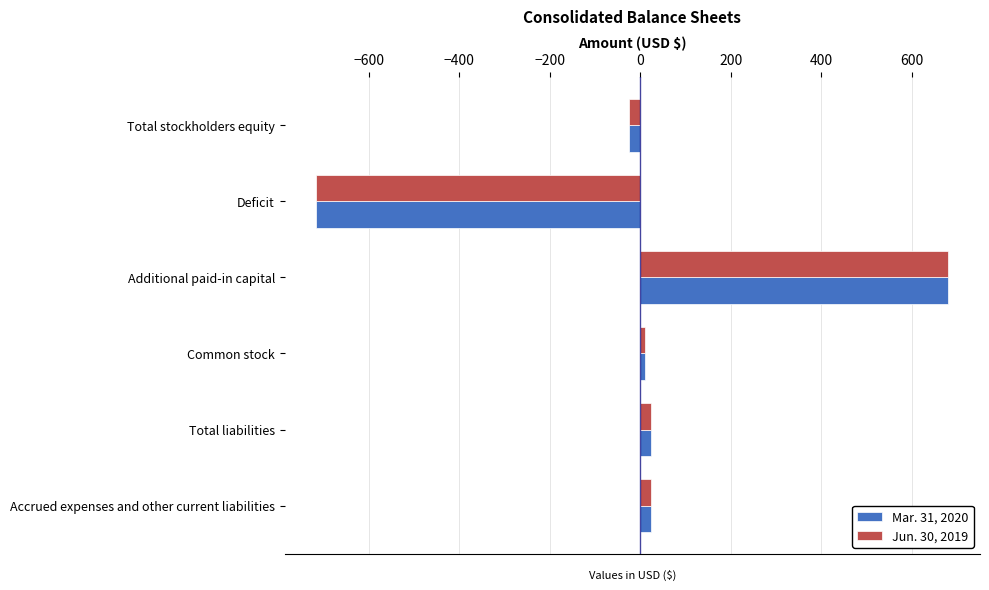

What is the minimum value for Jun. 30, 2019?

-716